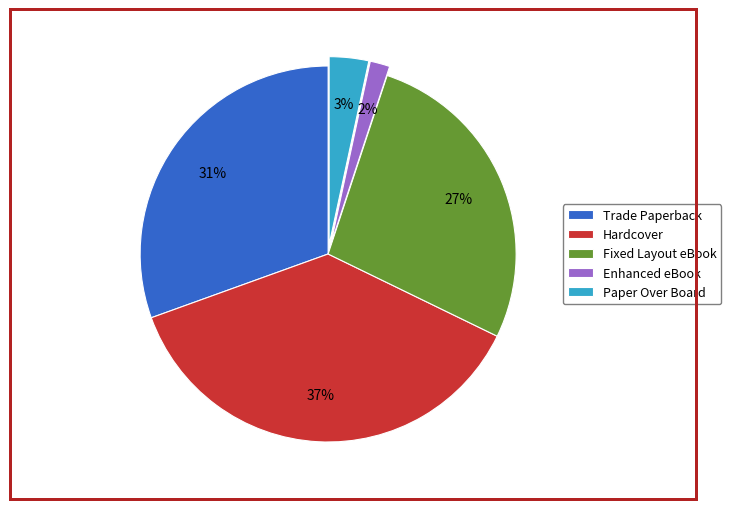

To the nearest percent, what percentage of the pie is Enhanced eBook?

2%